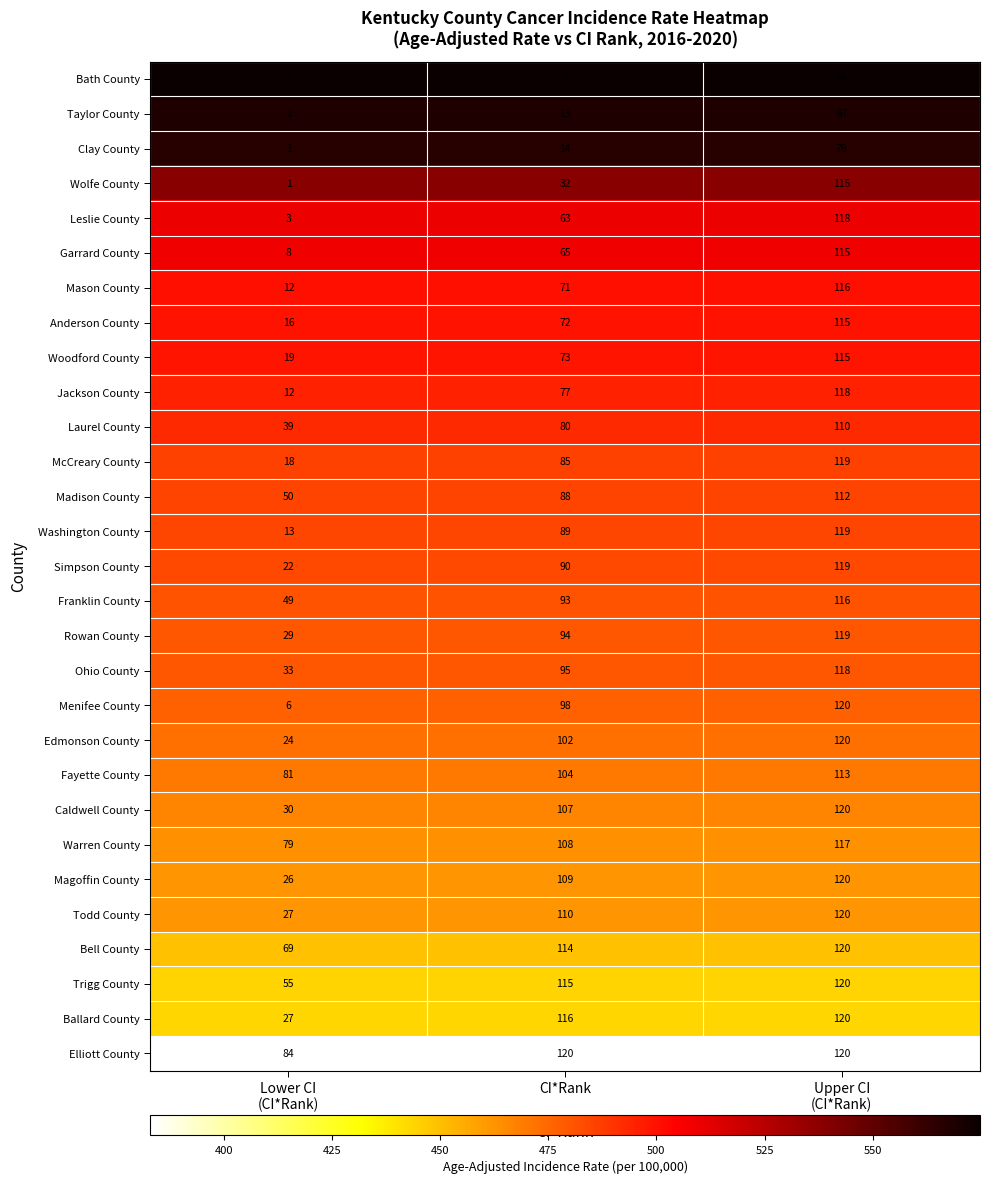

Which series has the widest spread of values?

Leslie County